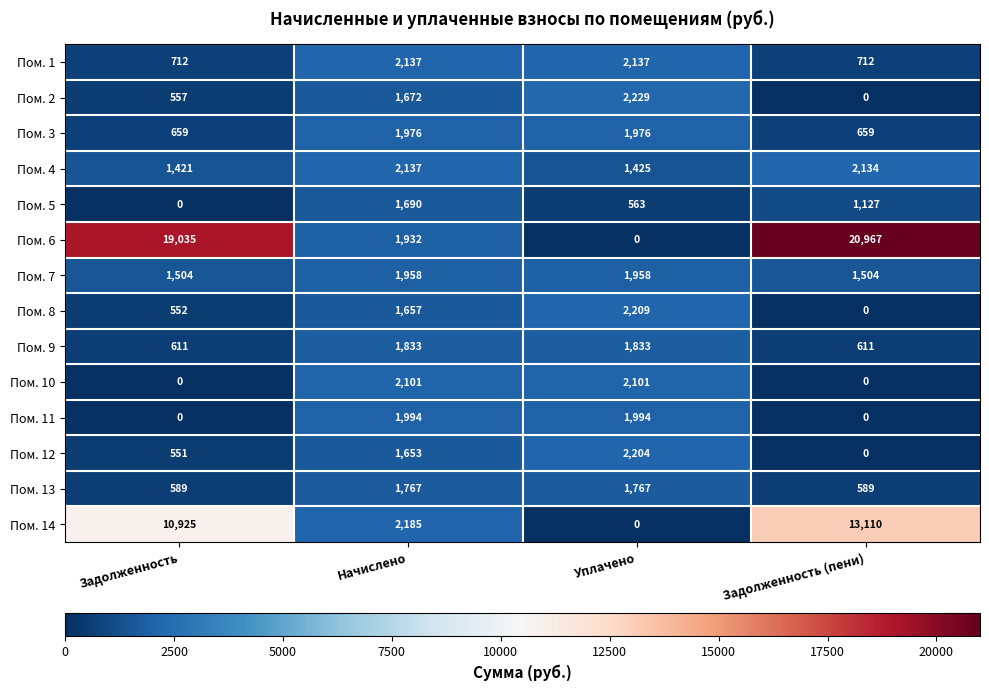

List the labels in order of Пом. 5 value, largest first.

Начислено, Задолженность (пени), Уплачено, Задолженность